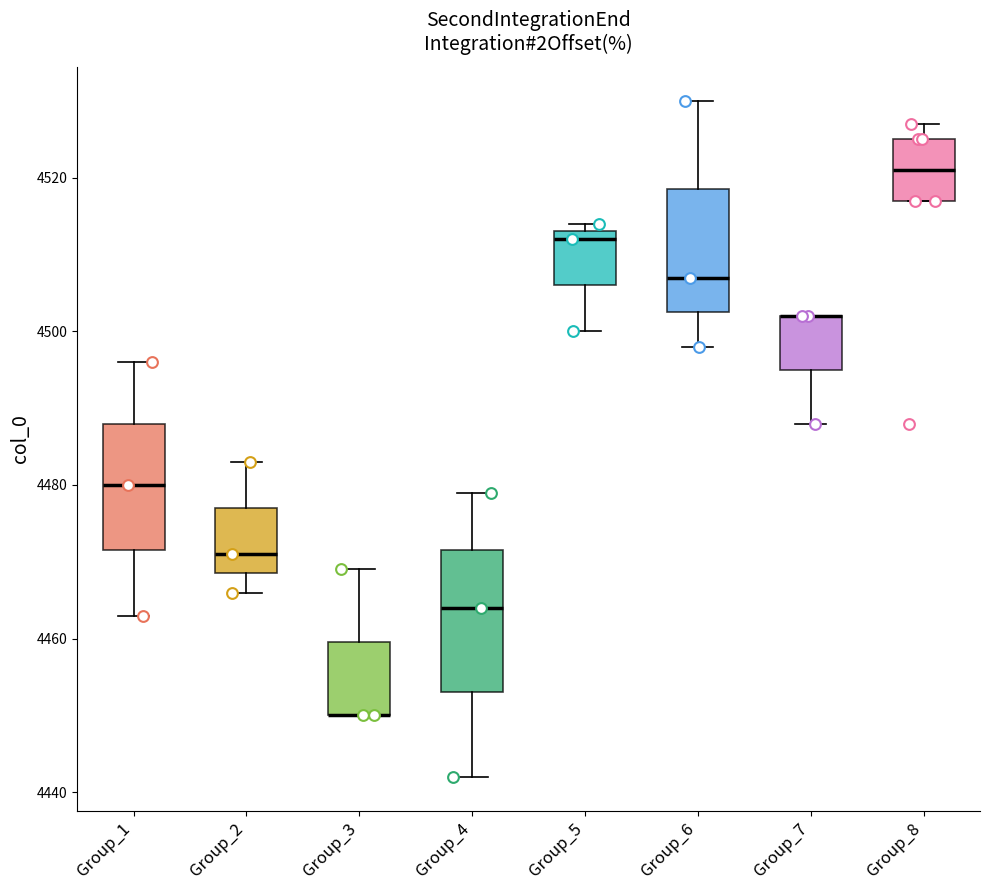

Where does the lower whisker of the box for Group_5 end on the y-axis? The values are not printed on the chart, so give them approximately, as read against the axis.

4500